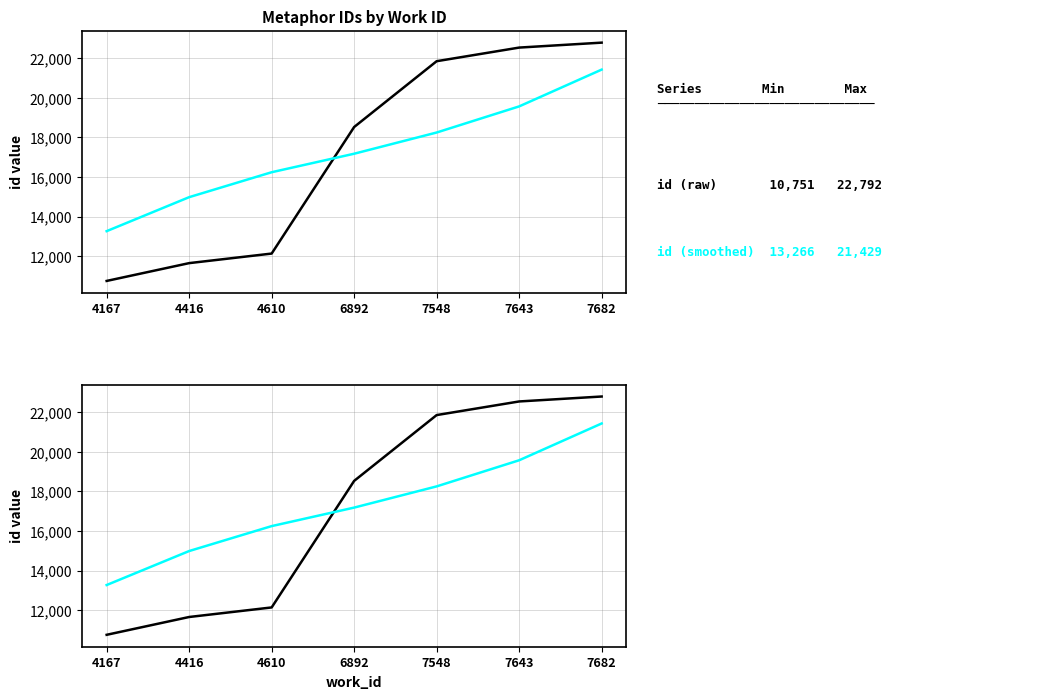

What is the highest value of the id (raw) series?

22792.0